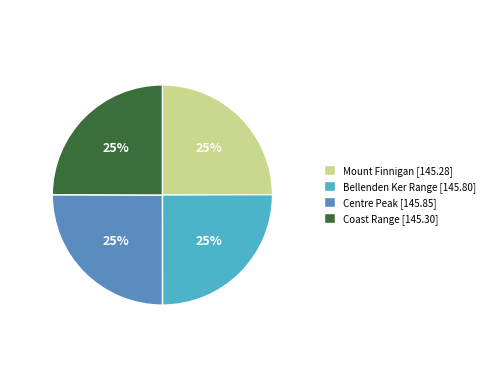

Approximately how many times larger is the value at Bellenden Ker Range [145.80] compared to Centre Peak [145.85]?

1.0